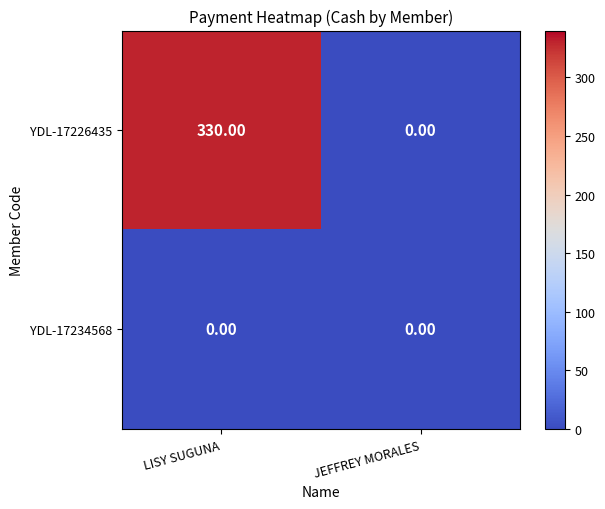

List the series in order of their peak value, lowest first.

YDL-17234568, YDL-17226435